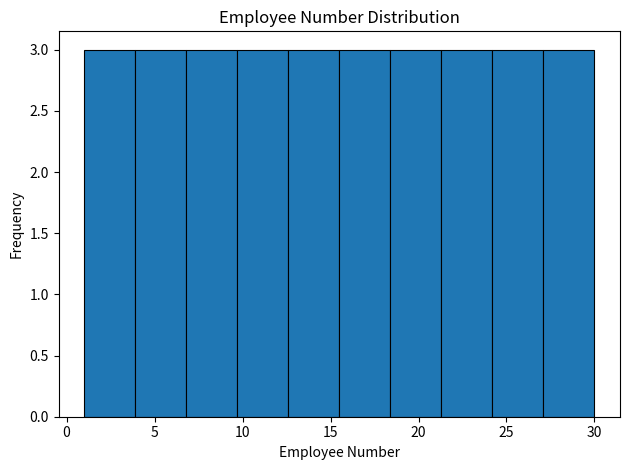

Reading left to right, list every bar in this chart as the range it spans on the x-axis followed by its height. Neither the bar edges nor the heights are printed on the chart, so give them approximately, as read against the axes.

1.0 to 3.9: 3
3.9 to 6.8: 3
6.8 to 9.7: 3
9.7 to 12.6: 3
12.6 to 15.5: 3
15.5 to 18.4: 3
18.4 to 21.3: 3
21.3 to 24.2: 3
24.2 to 27.1: 3
27.1 to 30.0: 3